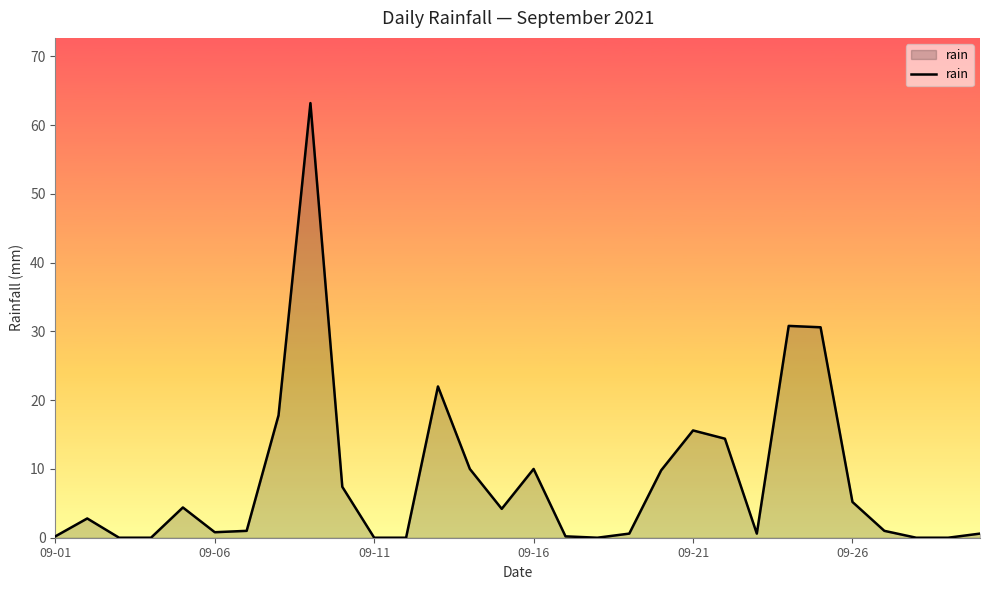

What is the greatest value displayed?

63.2